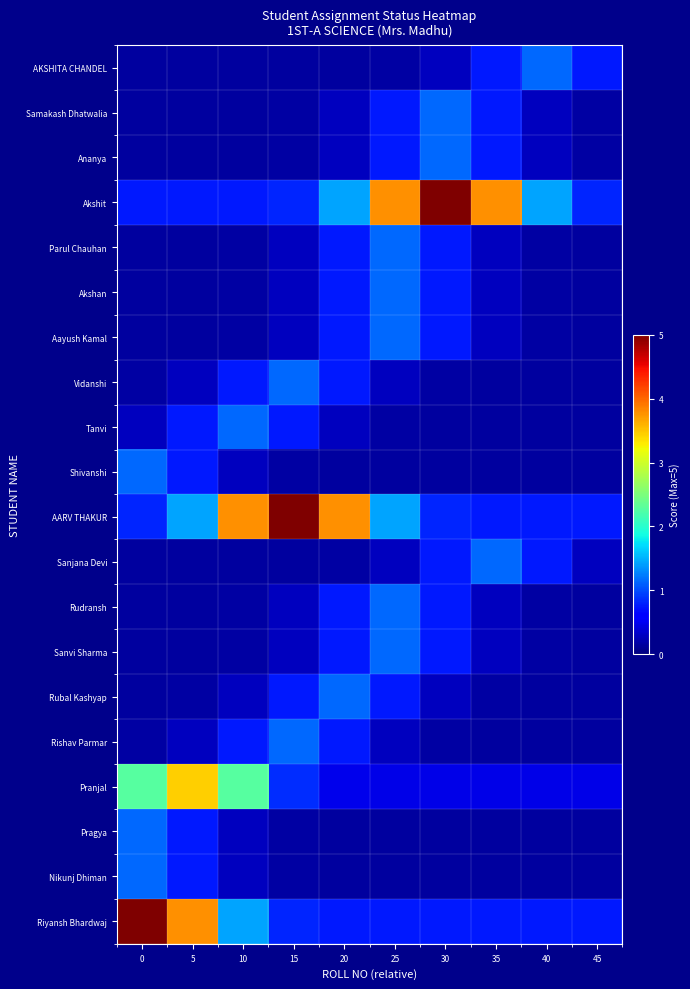

How many series are shown in this chart?

20